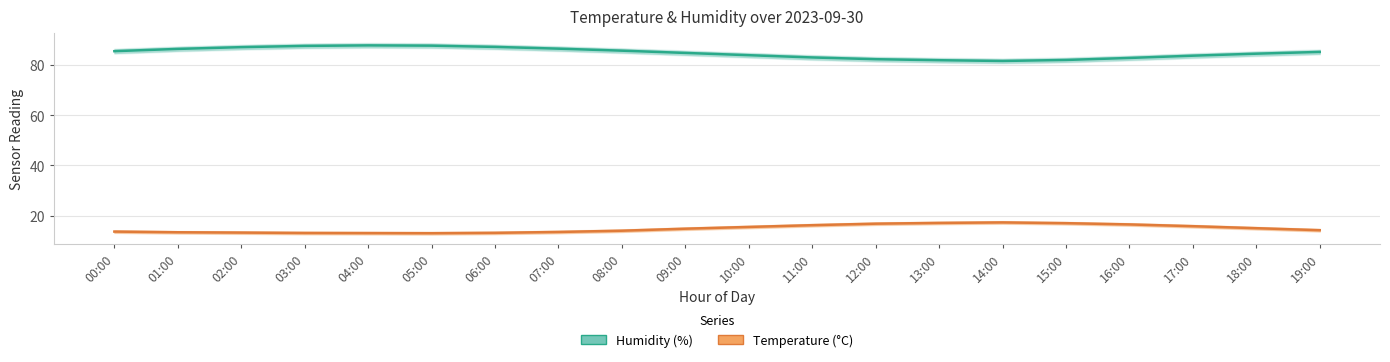

What is the approximate value of Temperature (°C) at 18:00?

15.0